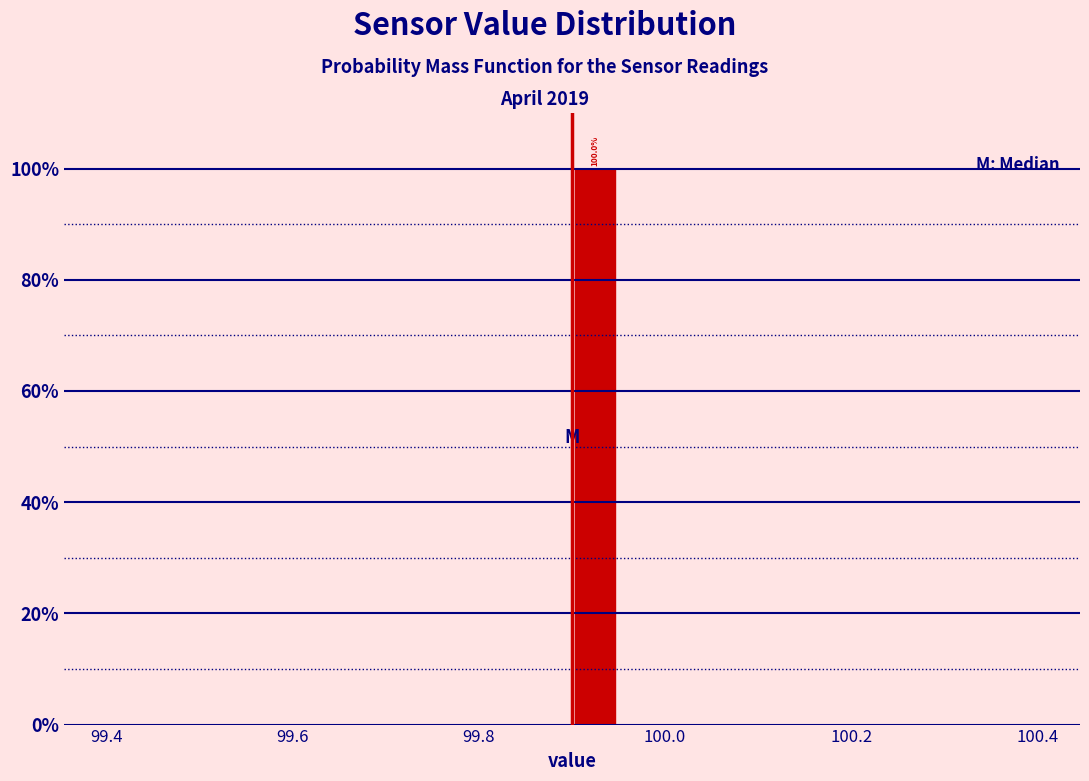

Read against the x-axis, roughly where is the centre of the tallest bar?

99.92